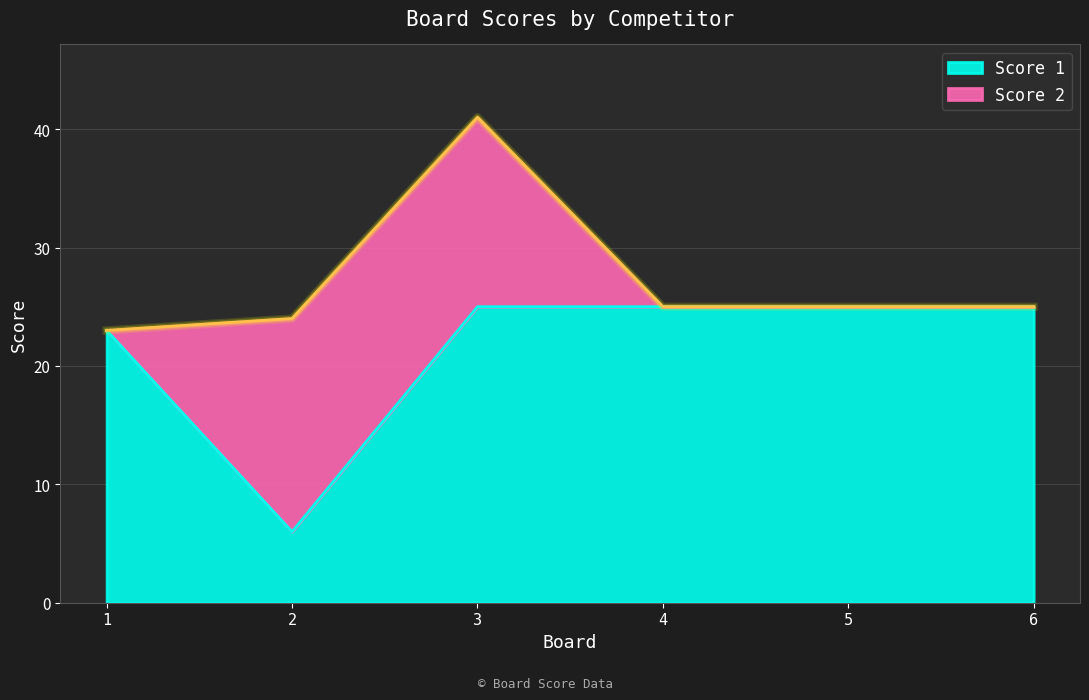

Approximately how many times larger is the value at 2 compared to 6?

0.2